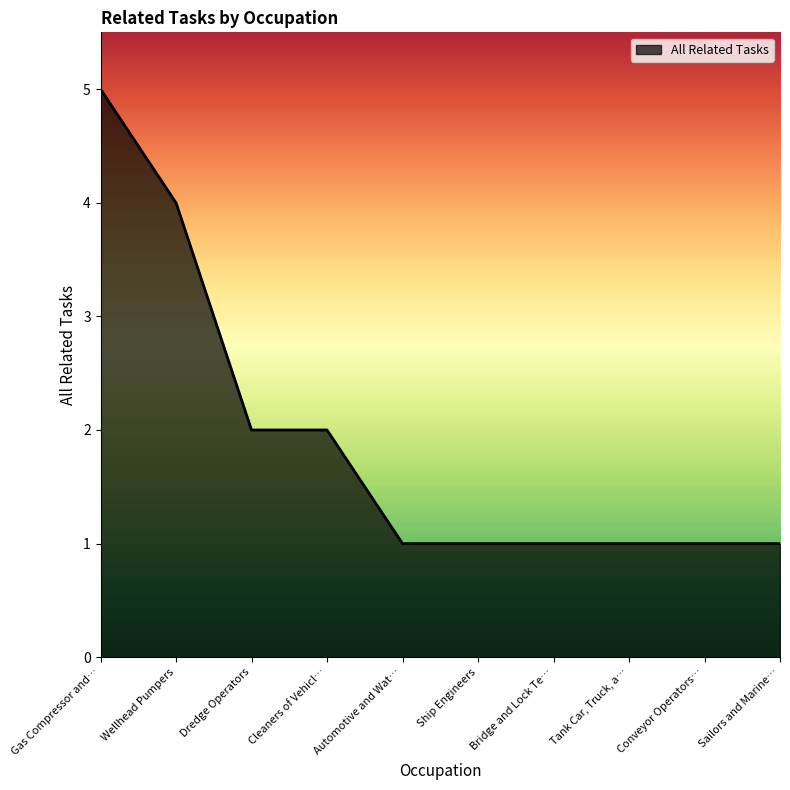

At which category does the chart reach its peak across all series?

Gas Compressor and…